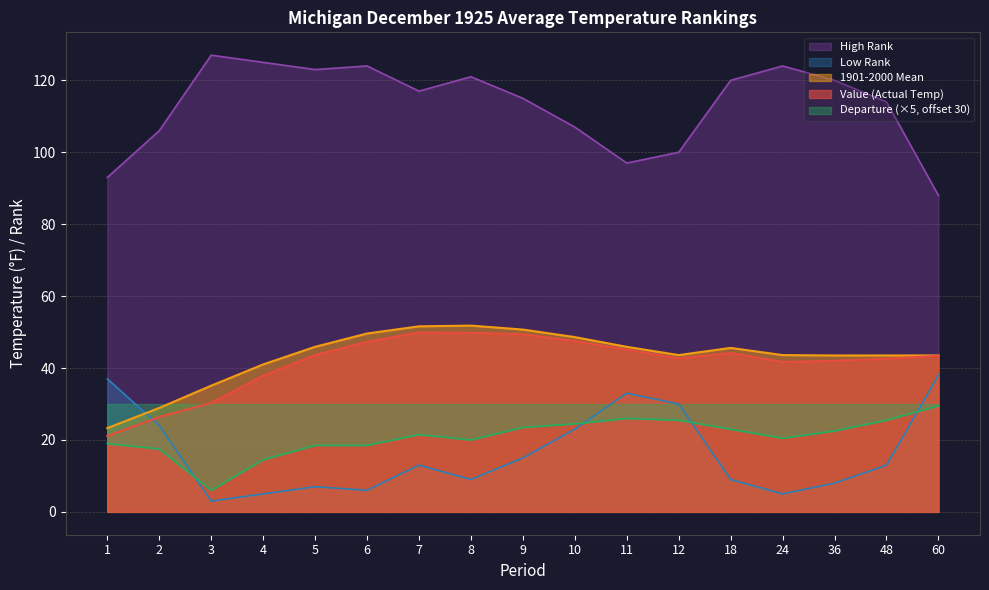

What is the smallest value displayed?

3.0